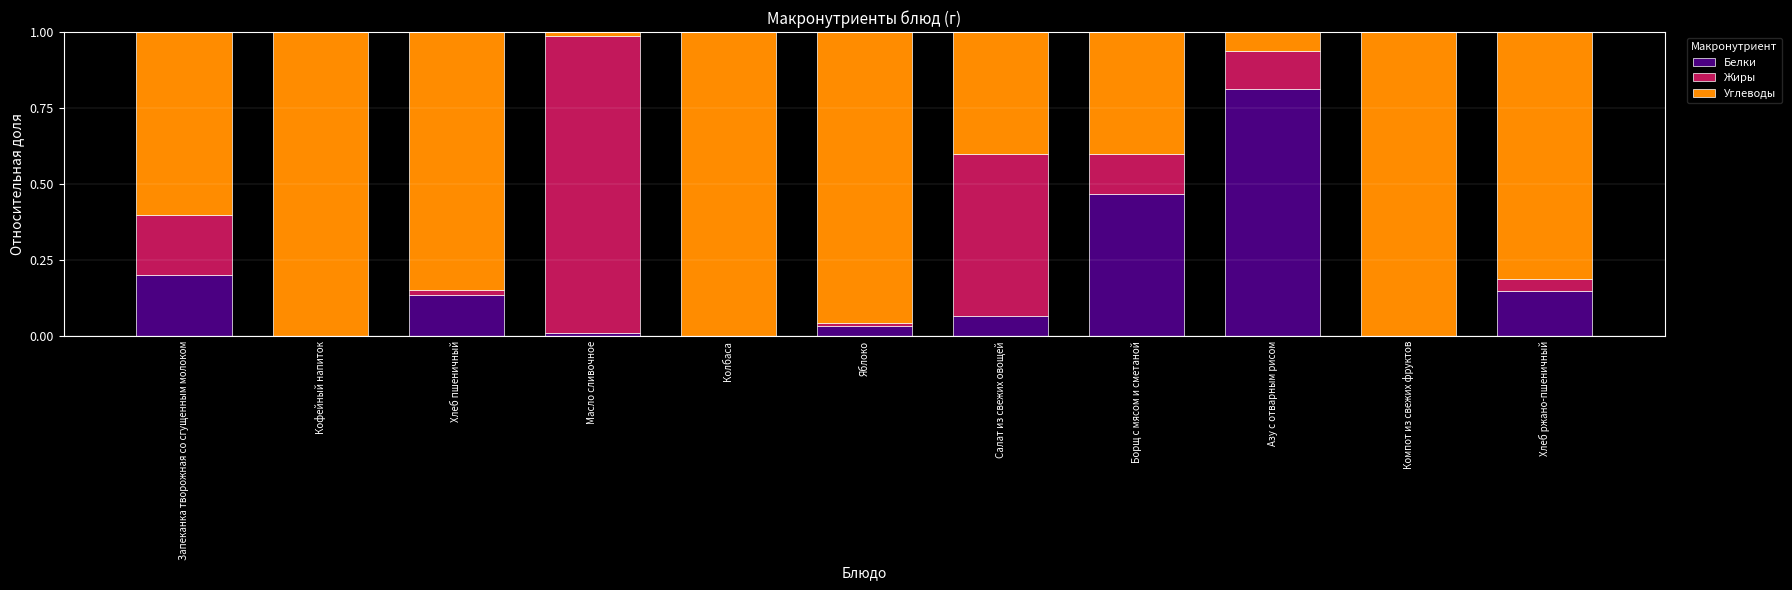

What is the sum of the Белки values at Хлеб ржано-пшеничный and Масло сливочное?

0.2